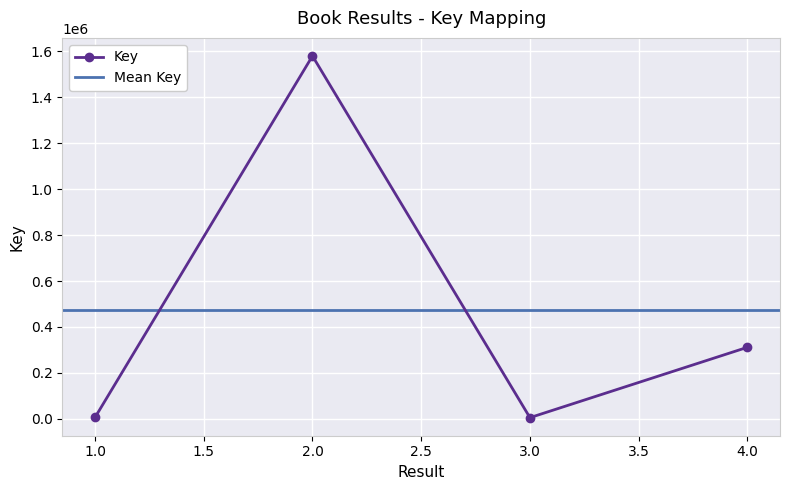

Which category has the highest value across all series?

2